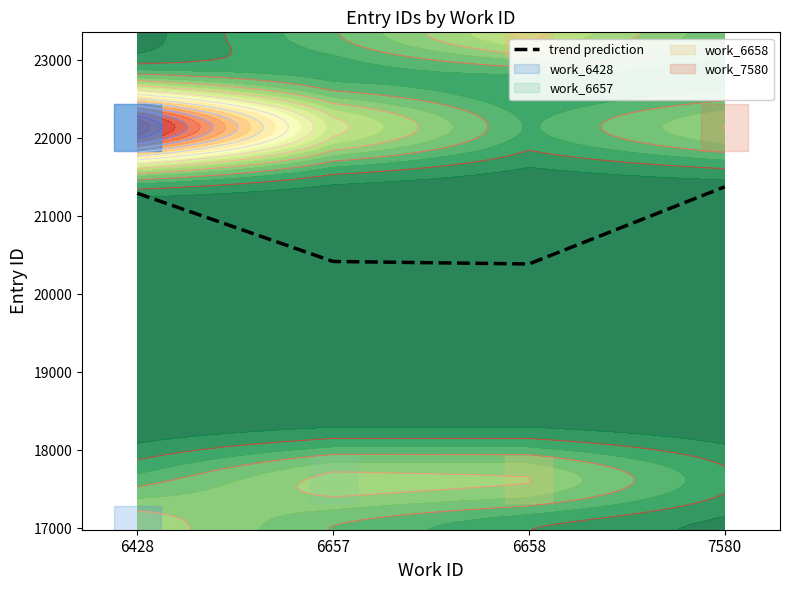

List the labels in order of value, largest first.

7580, 6428, 6657, 6658